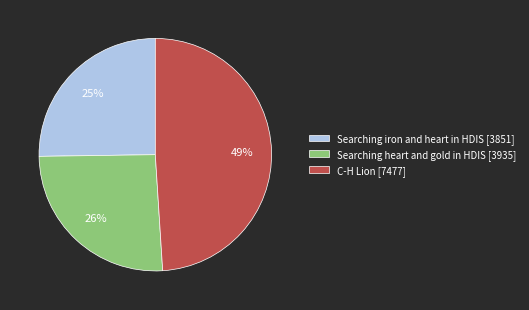

How many slices are in this pie chart?

3